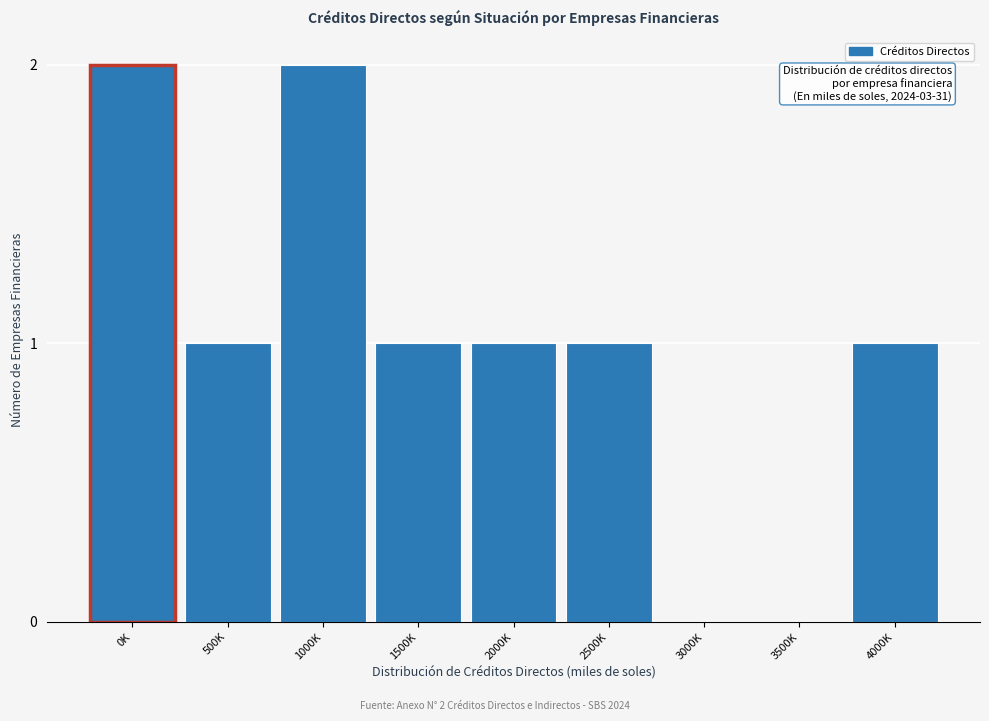

Reading left to right, extract all data points from this chart.

0K=2	500K=1	1000K=2	1500K=1	2000K=1	2500K=1	3000K=0	3500K=0	4000K=1